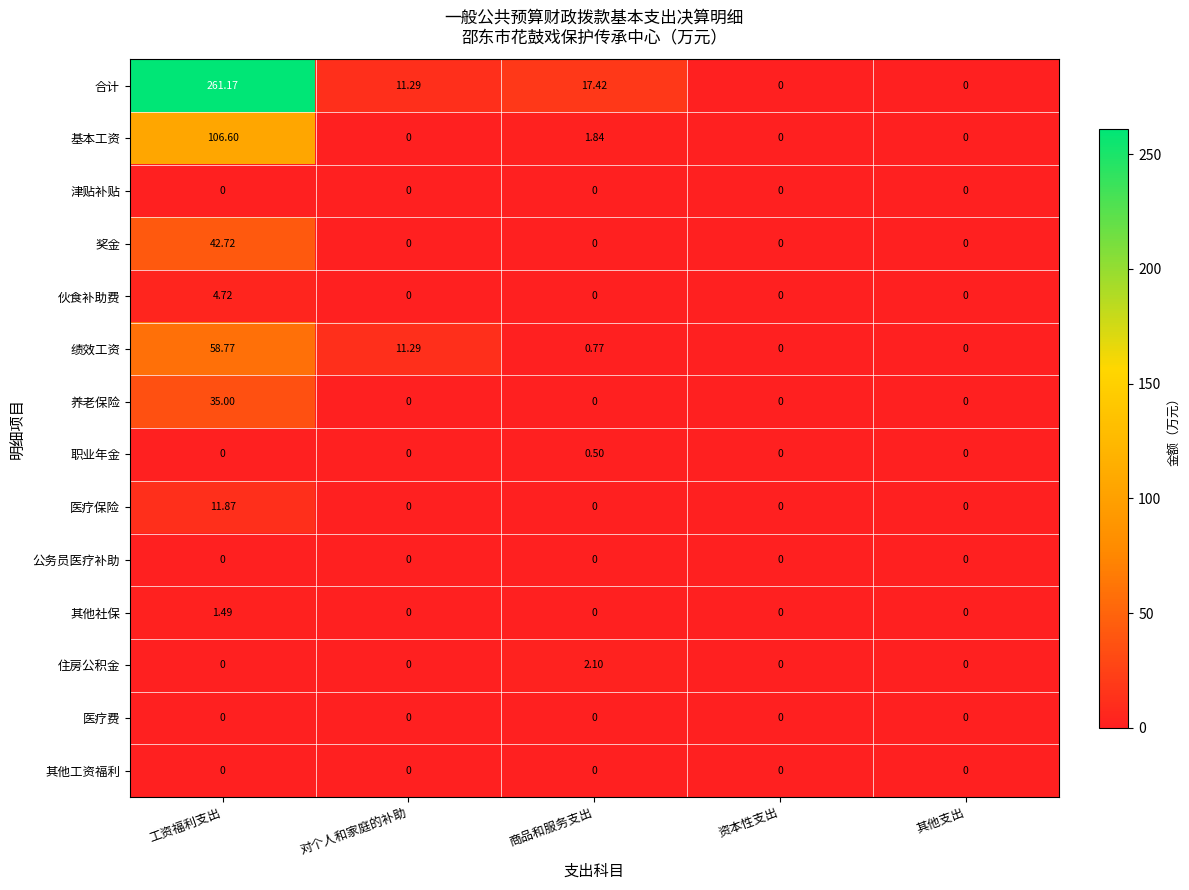

Which series changed the most between 工资福利支出 and 其他支出?

合计